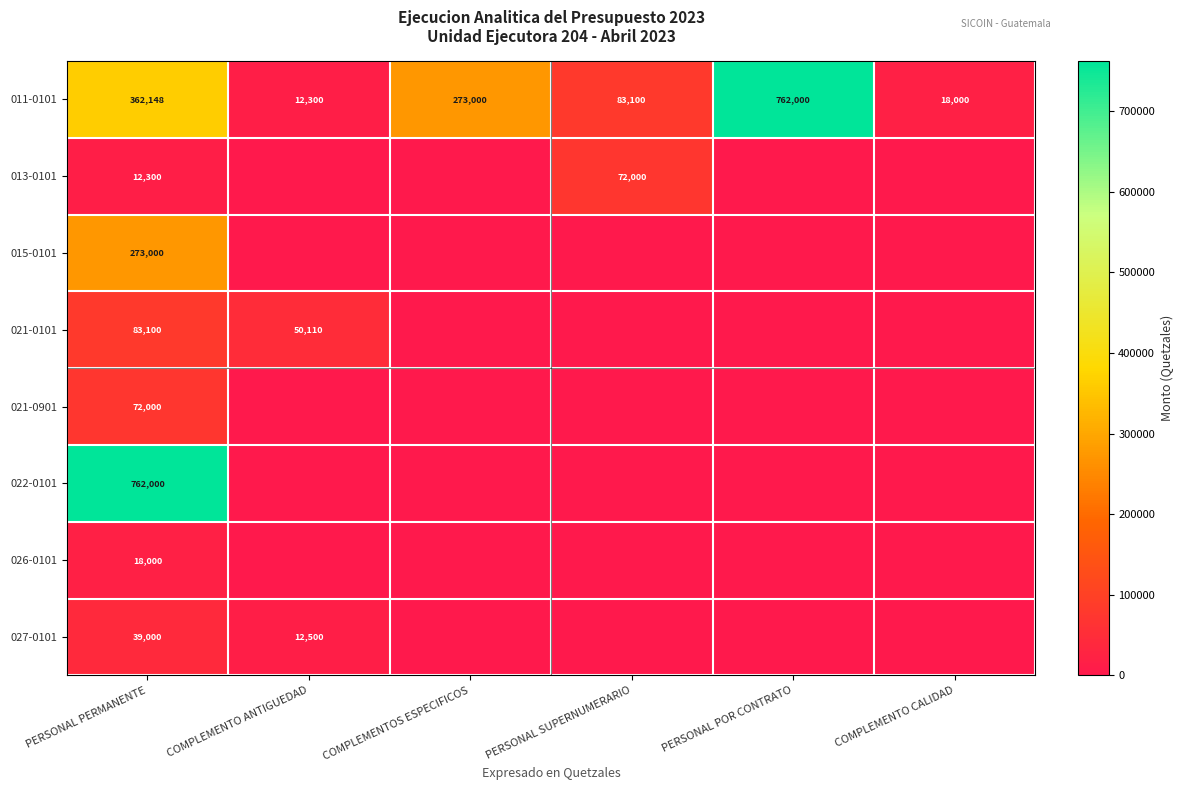

The 021-0901 series shows 107262 at PERSONAL PERMANENTE. True or false?

False